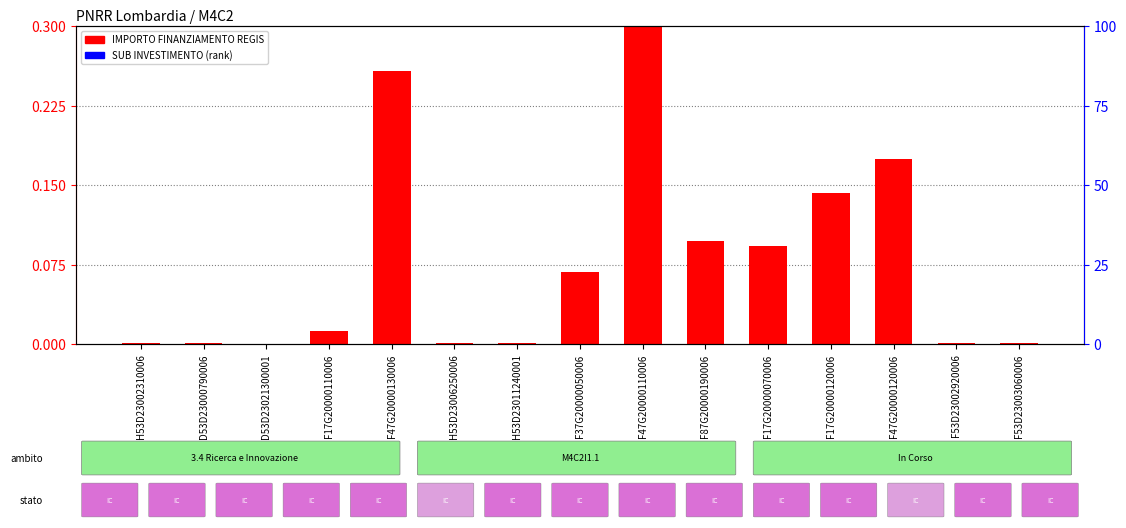

How many categories are shown in the chart?

15